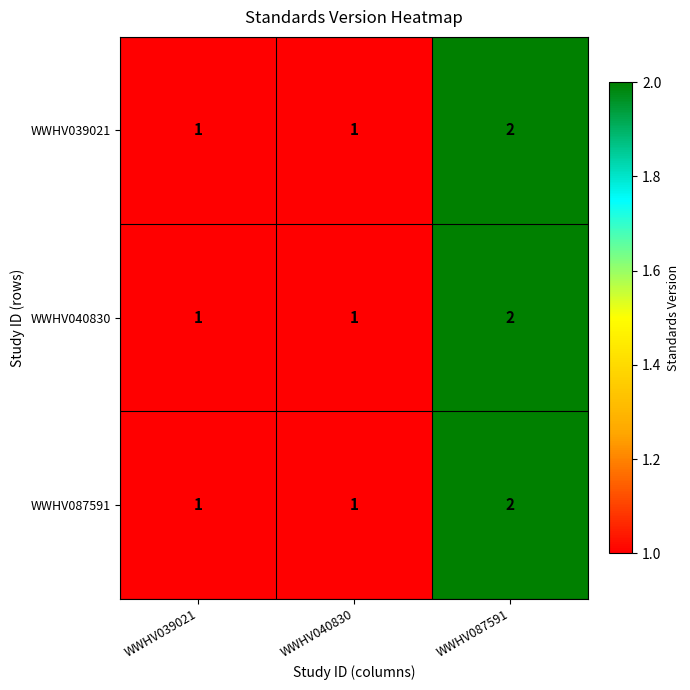

Reading left to right, what are all the values shown in this chart?

WWHV039021: WWHV039021=1	WWHV040830=1	WWHV087591=2
WWHV040830: WWHV039021=1	WWHV040830=1	WWHV087591=2
WWHV087591: WWHV039021=1	WWHV040830=1	WWHV087591=2